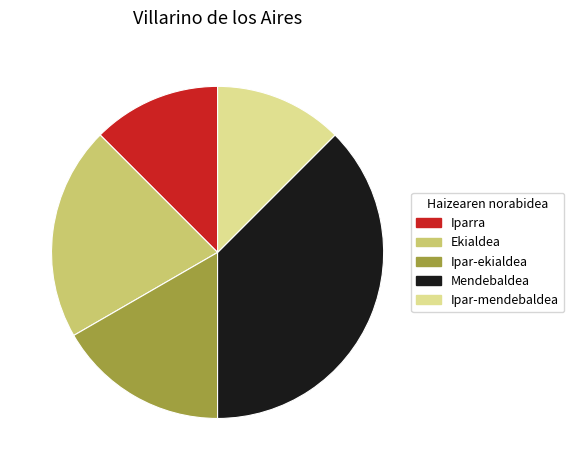

Approximately how many times larger is the value at Mendebaldea compared to Ipar-ekialdea?

2.2